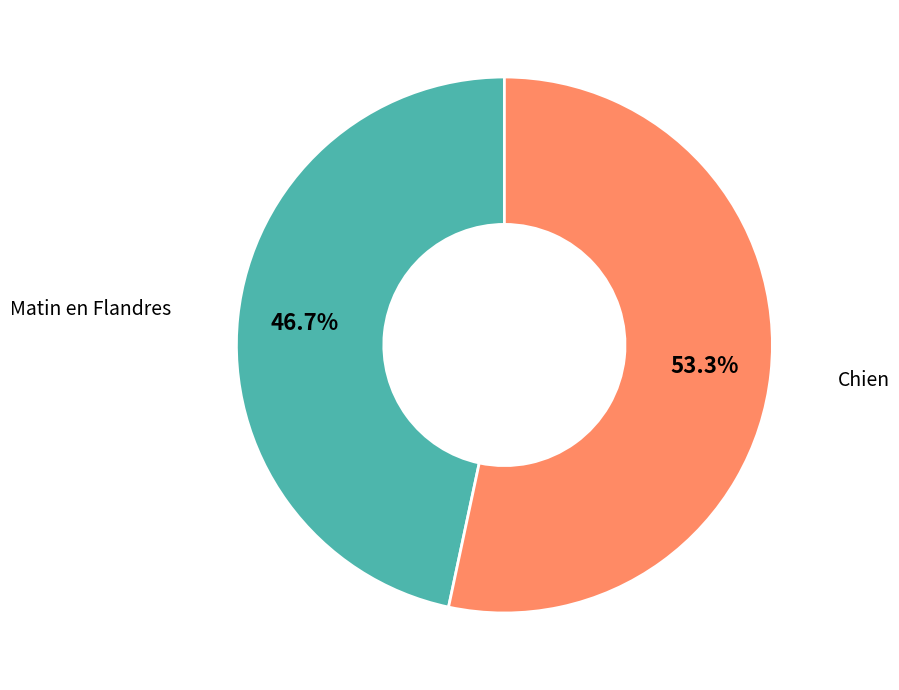

Is there any slice that represents more than half of the pie?

Yes